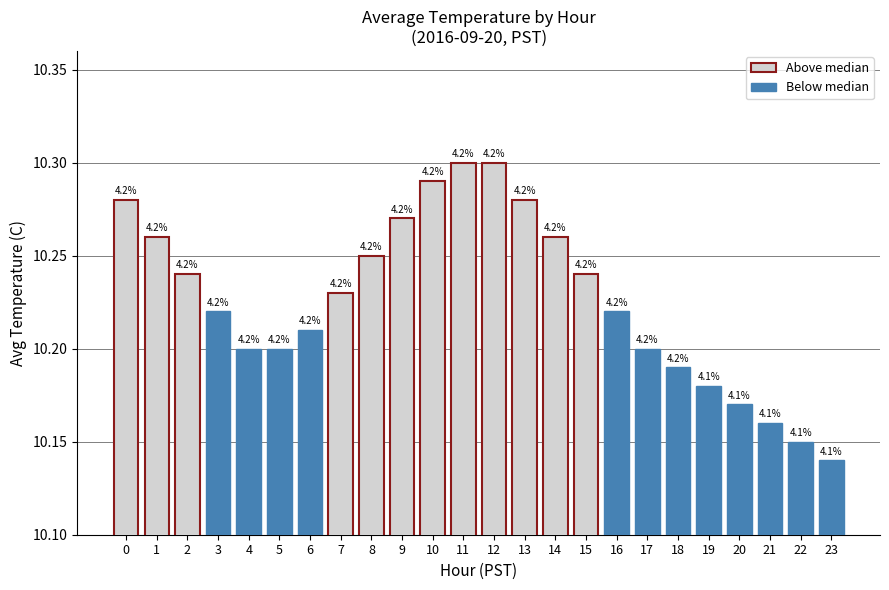

Rank the series at 7 from highest to lowest value.

Above median, Below median